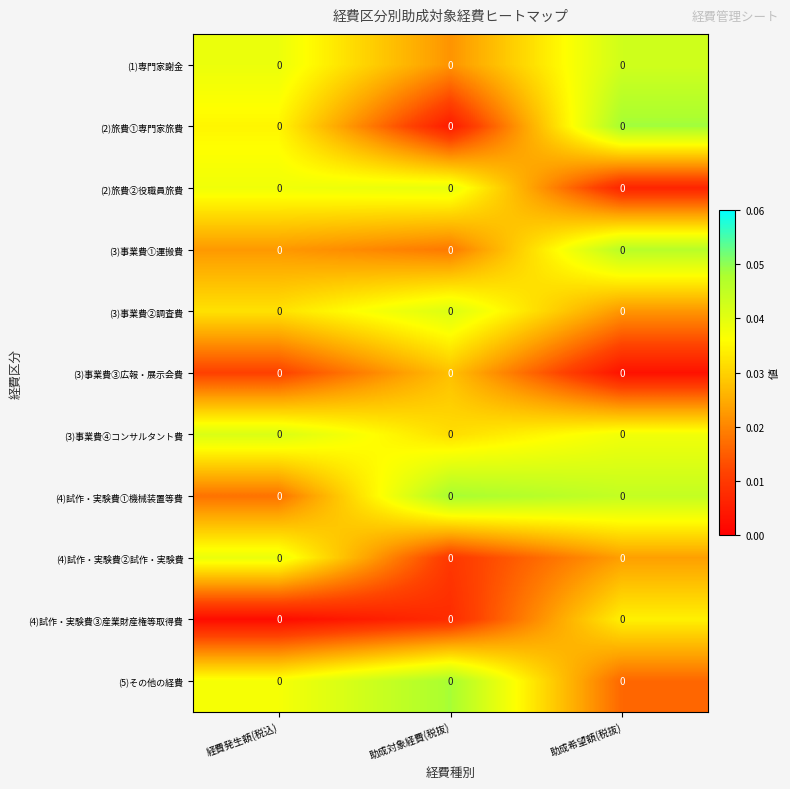

The value of (3)事業費④コンサルタント費 at 助成対象経費(税抜) is 0.0. True or false?

False